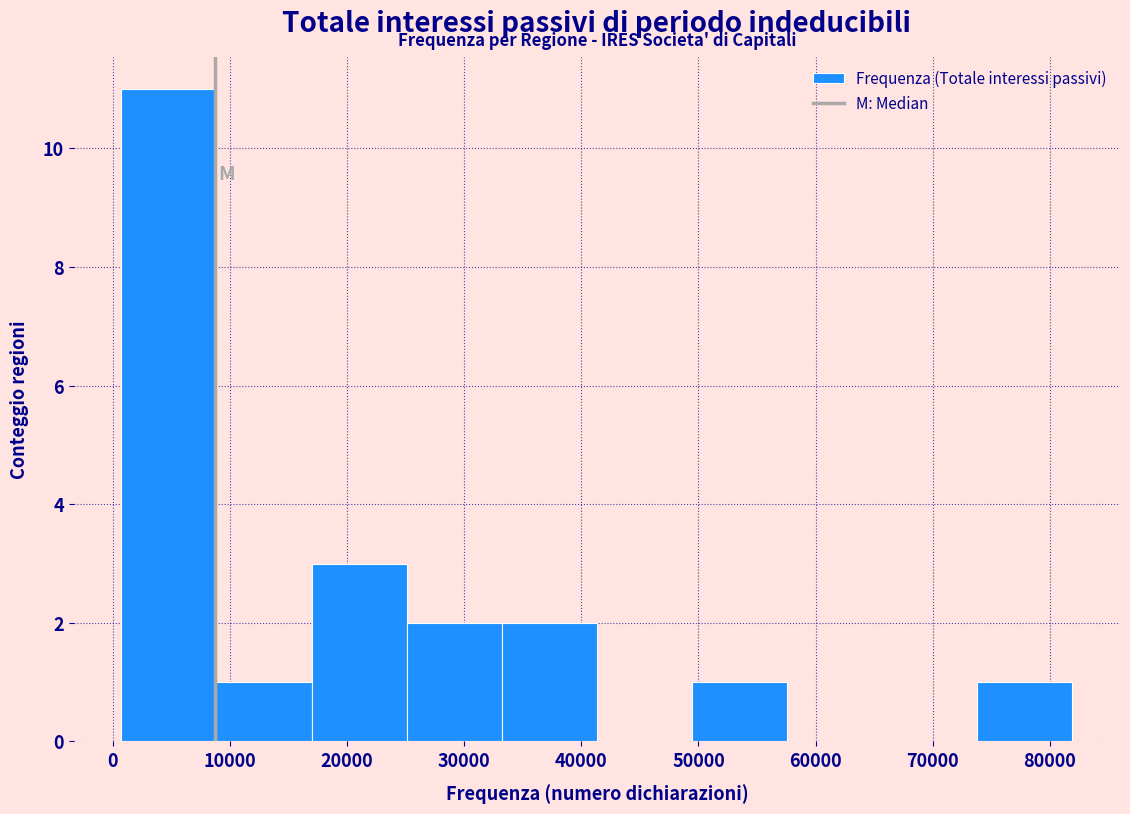

How tall is the bar that spans 17000 to 25000 on the x-axis? Neither the bar edges nor the heights are printed on the chart, so give them approximately, as read against the axes.

3